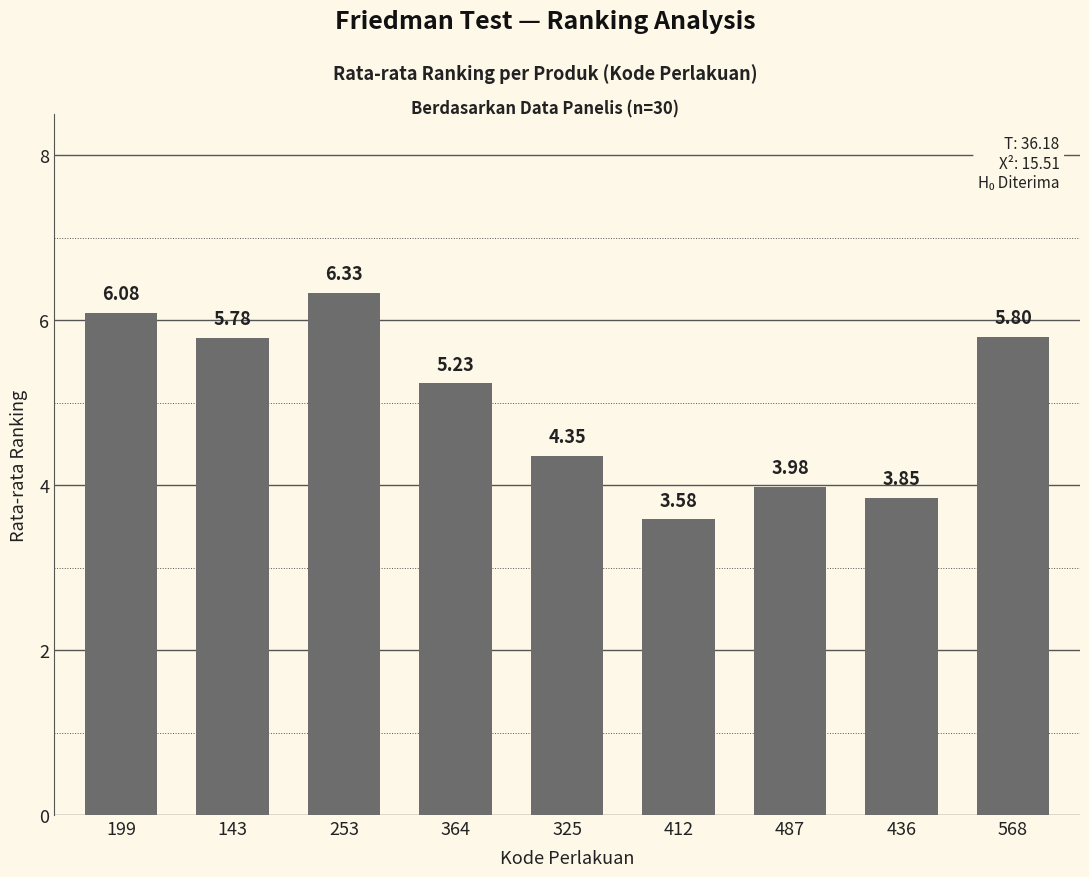

Approximately how many times larger is the value at 143 compared to 253?

0.9